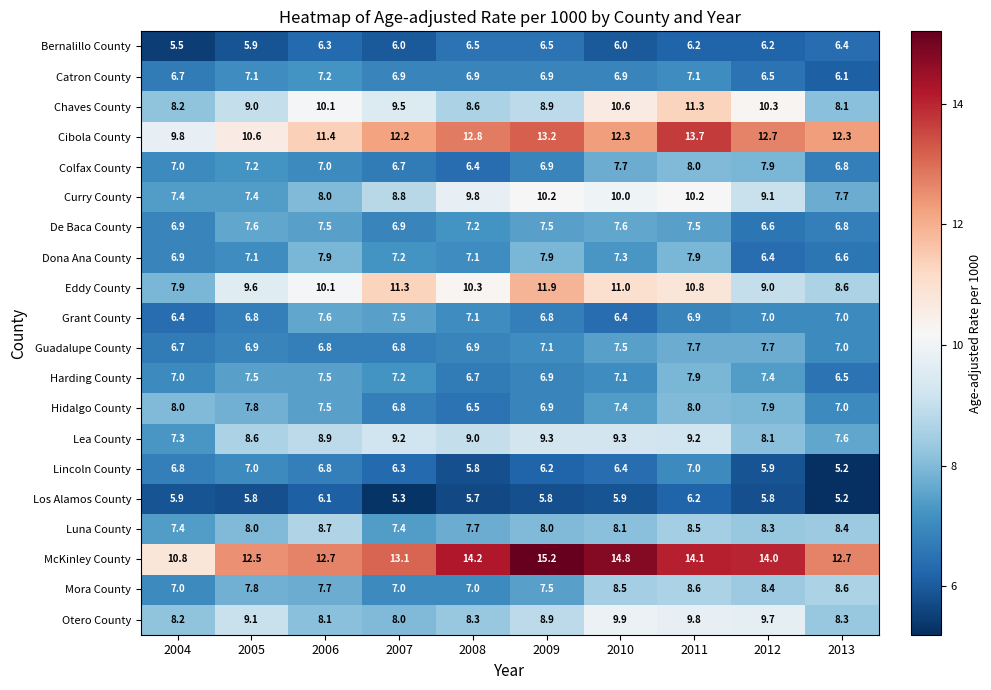

Which series has the largest total across all categories?

McKinley County